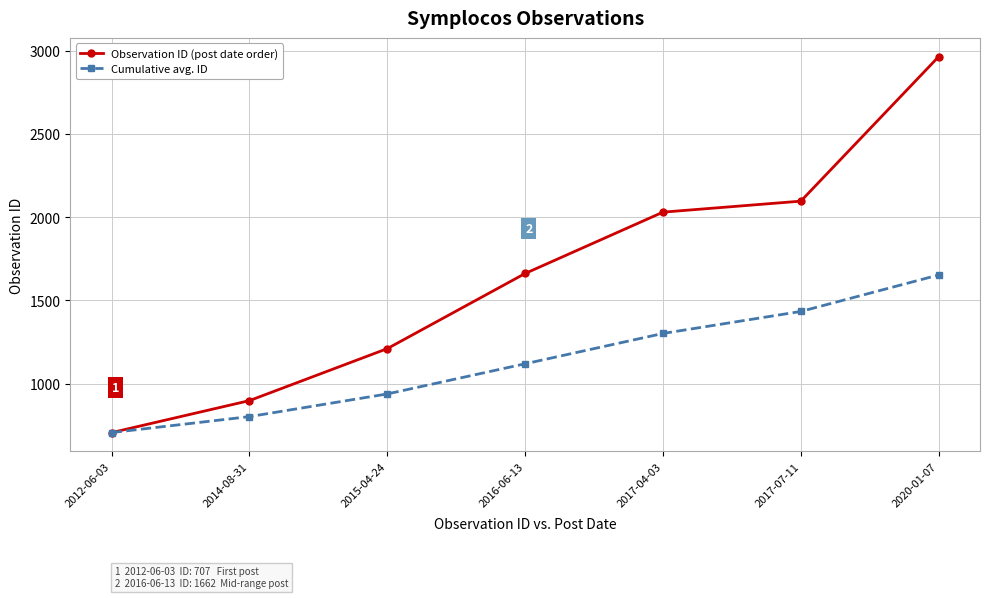

At 2016-06-13, list the series in order from smallest to largest.

Cumulative avg. ID, Observation ID (post date order)